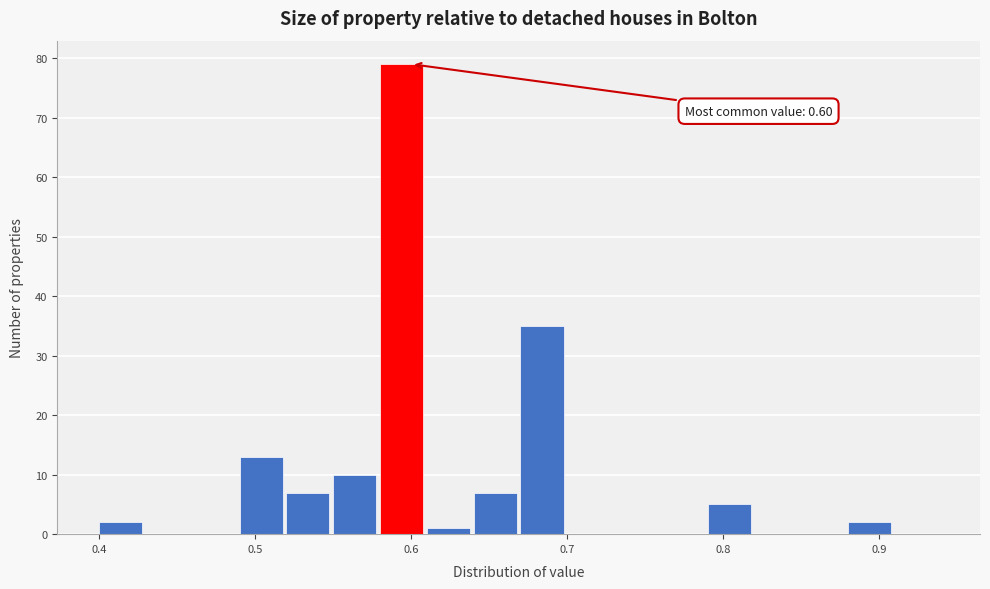

Around what value on the x-axis is the tallest bar? Give the approximate position of its centre, as read against the axis.

0.59